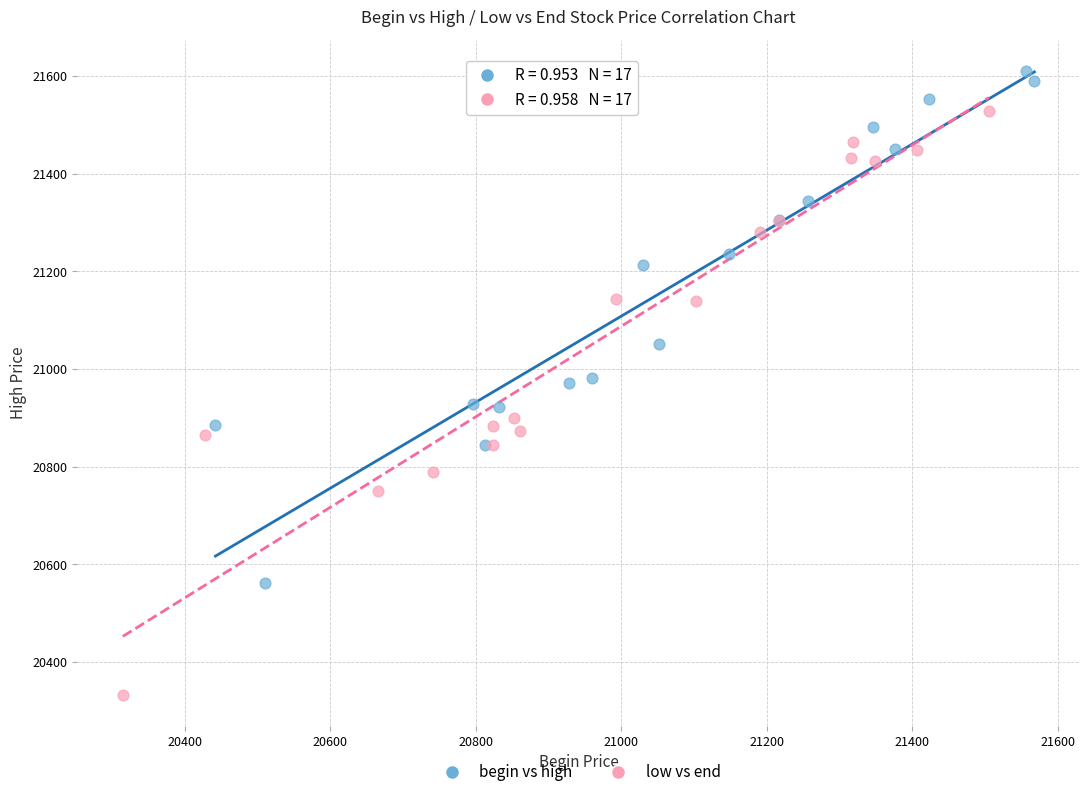

What are all the series names shown in the legend?

begin vs high, low vs end